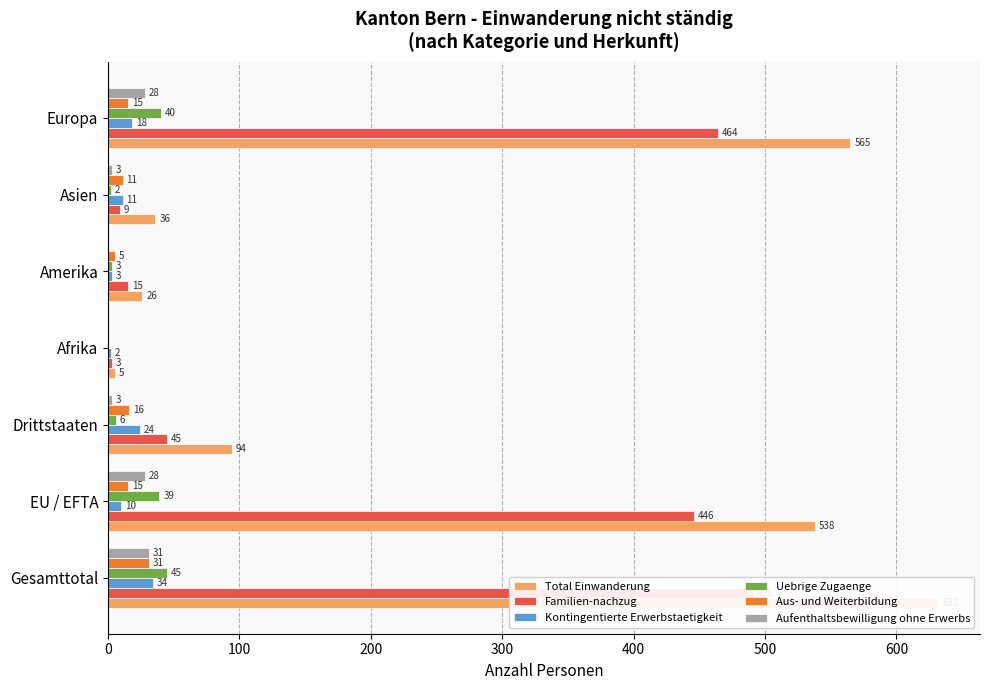

Which series has the largest range (max minus min)?

Total Einwanderung